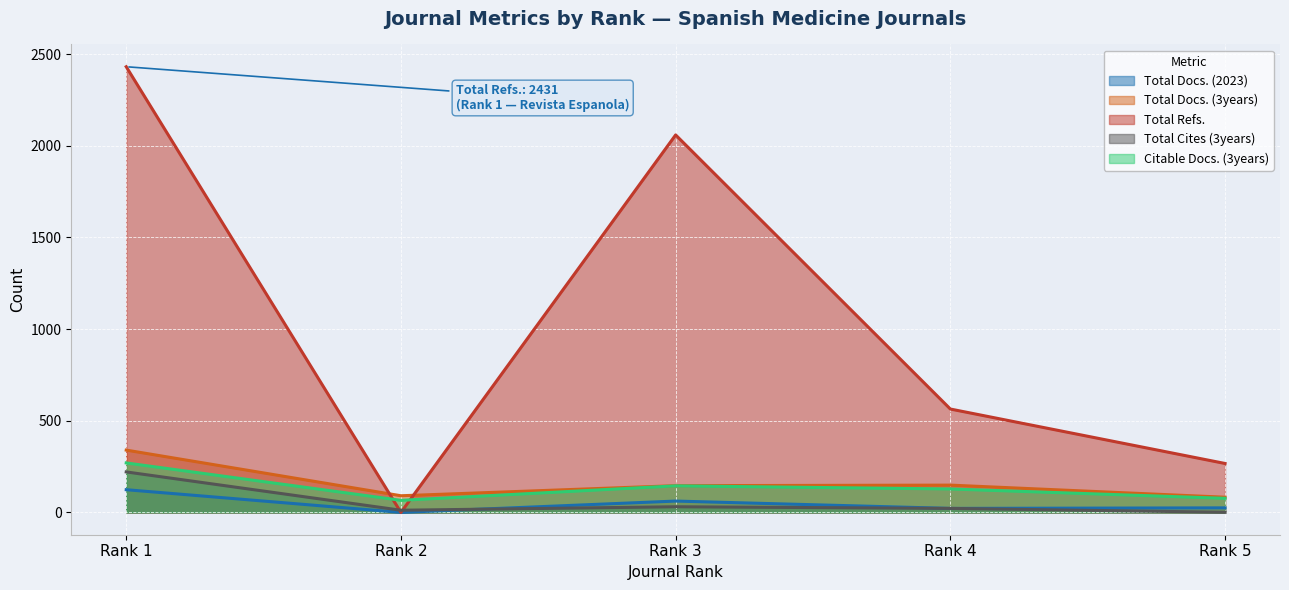

Where is Total Cites (3years) nearest to the value 111?

Rank 3